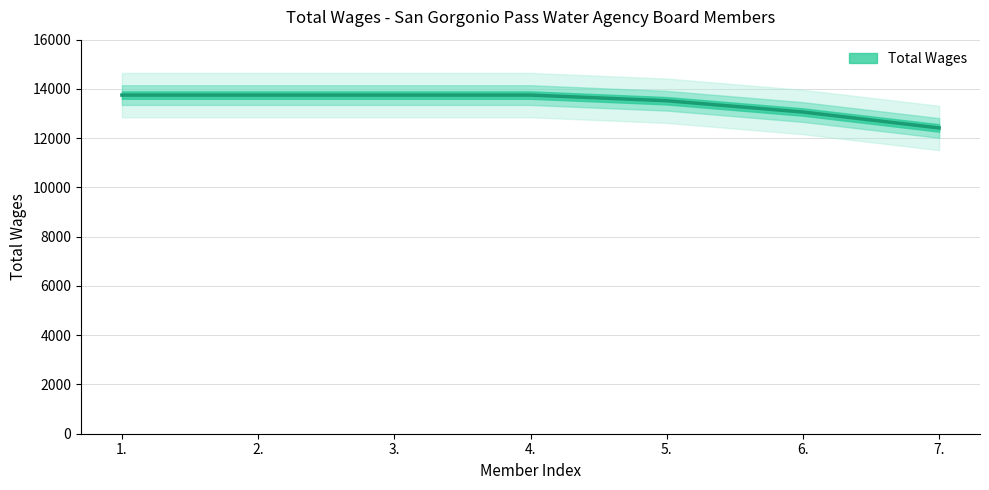

How many lines are shown in the chart?

1